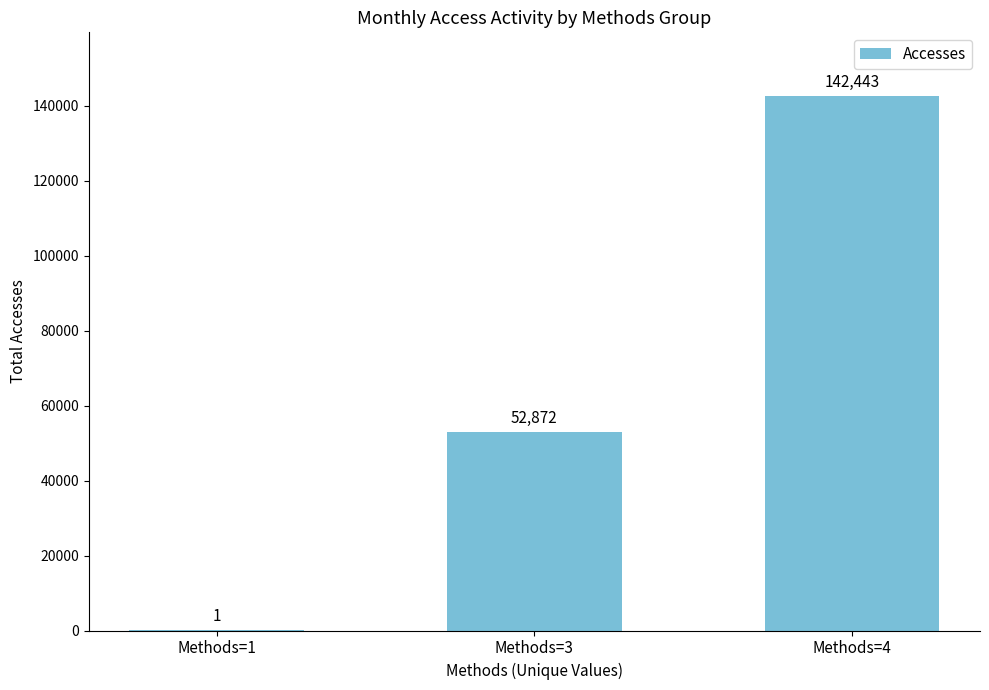

At which label is the value closest to 71222?

Methods=3